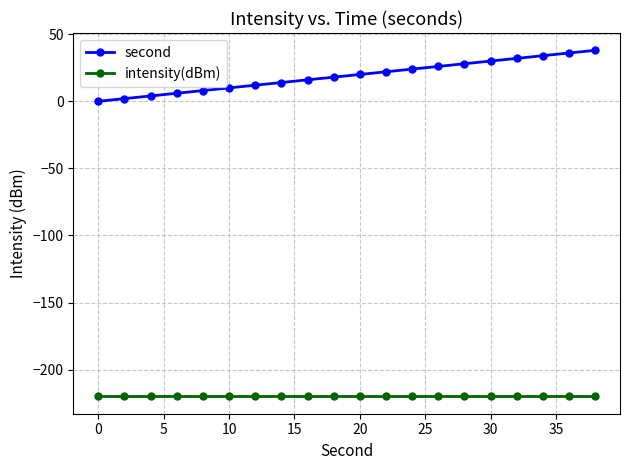

True or false: second and intensity(dBm) intersect in this chart.

False